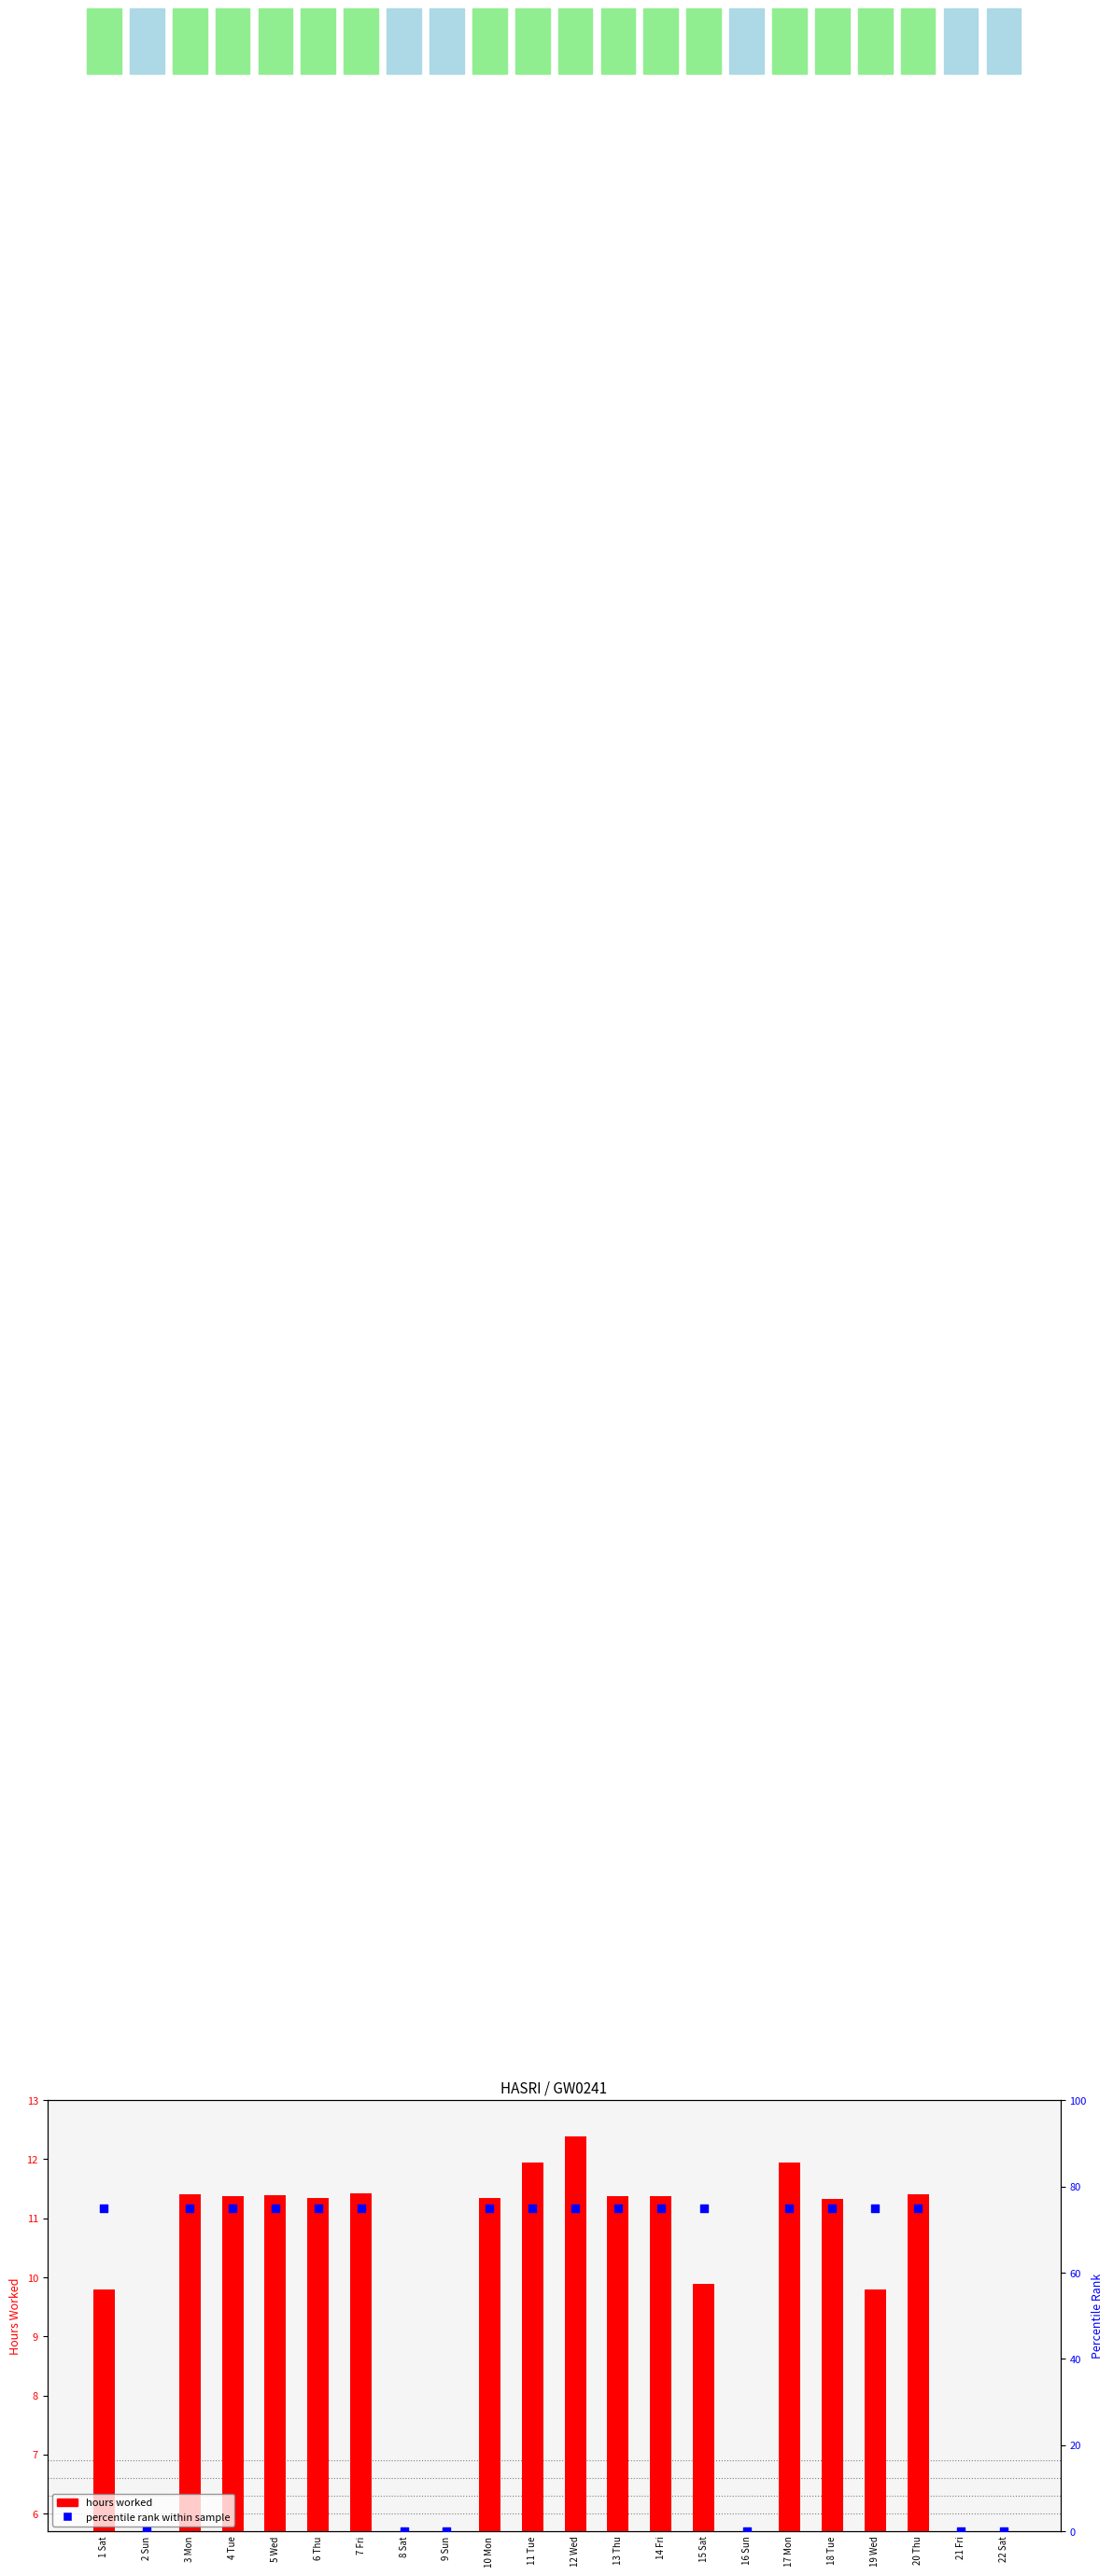

Is the value of hours worked at 17 Mon greater than the value of percentile rank within sample at 14 Fri?

No